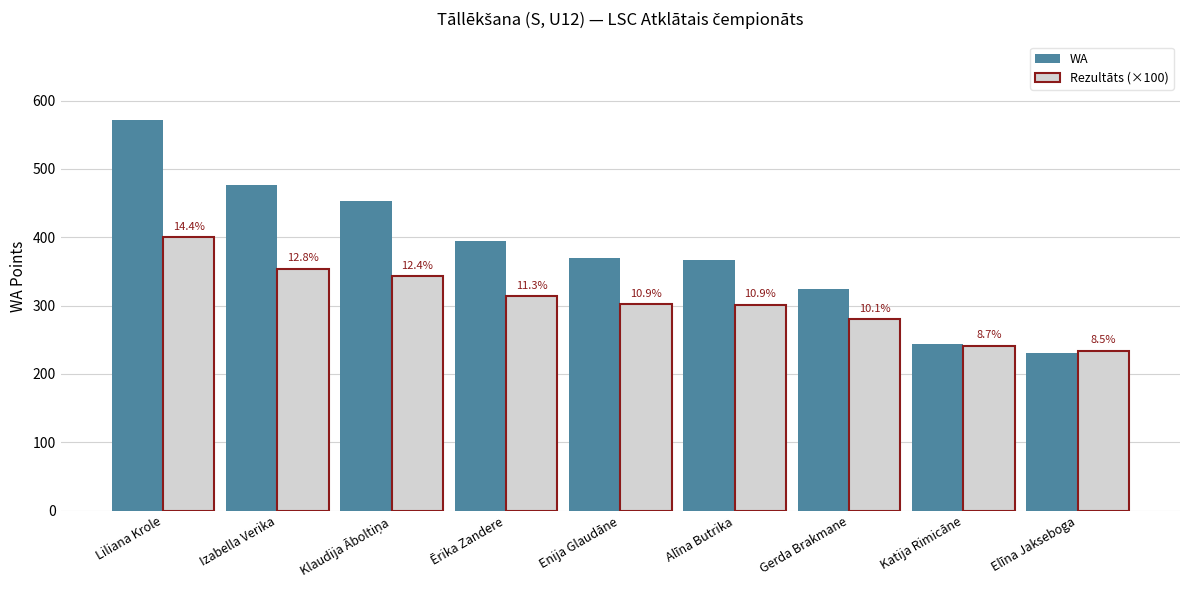

How many bars are there in total?

18